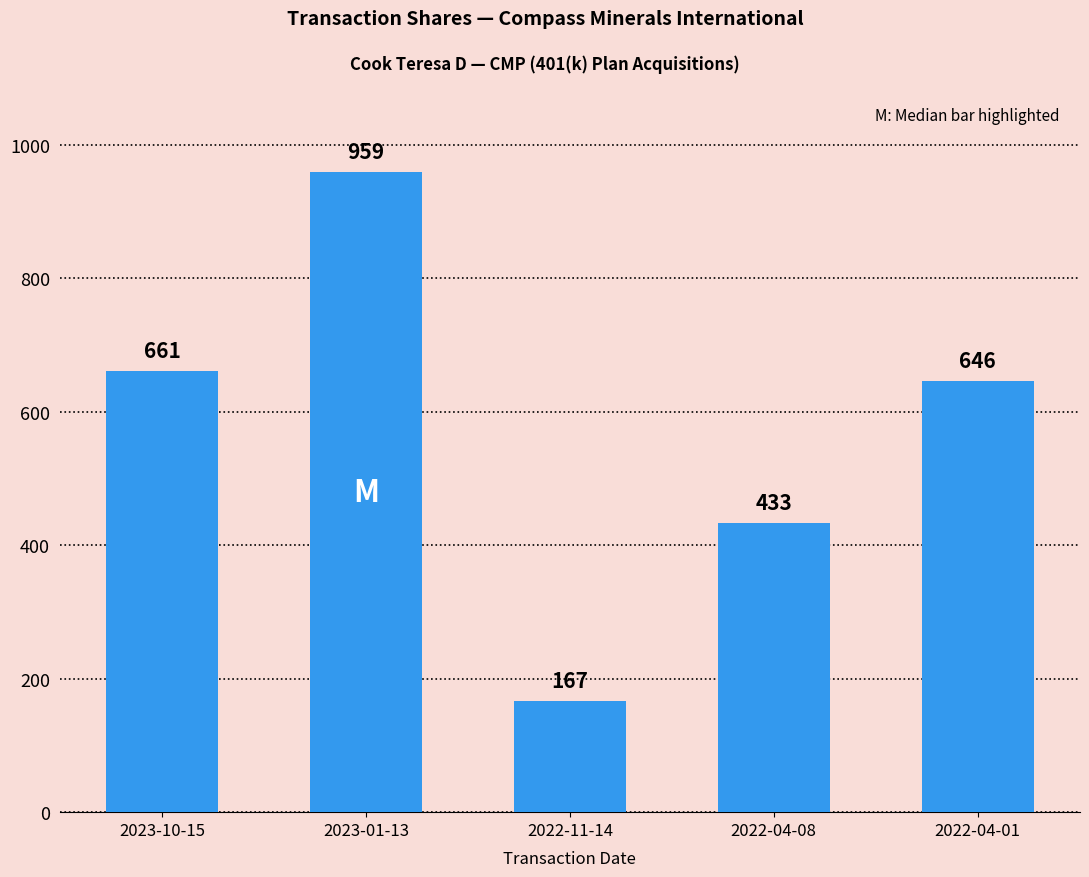

What is the label of the 2nd bar from the right?

2022-04-08